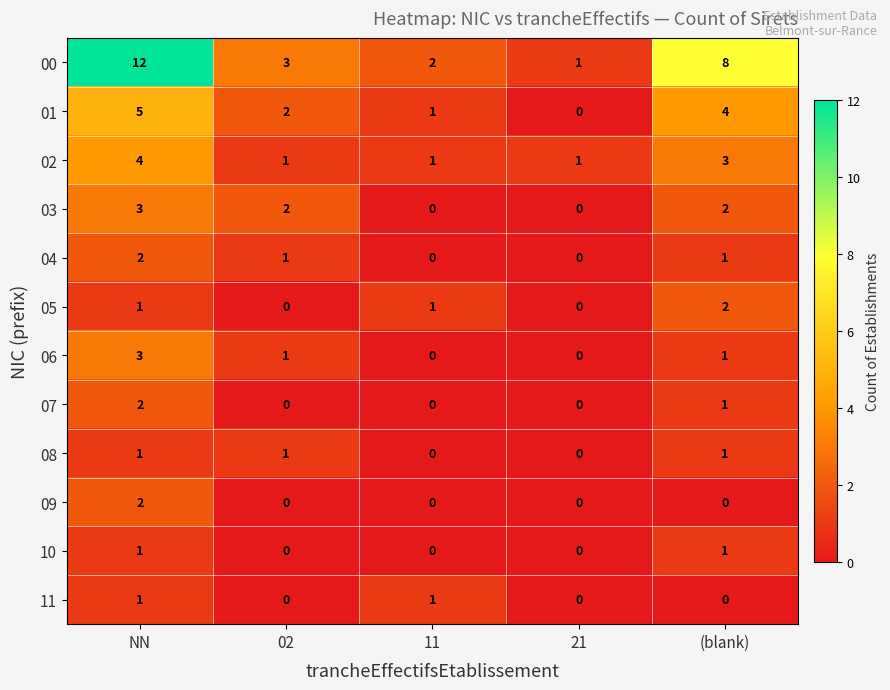

Which series has the largest range (max minus min)?

00